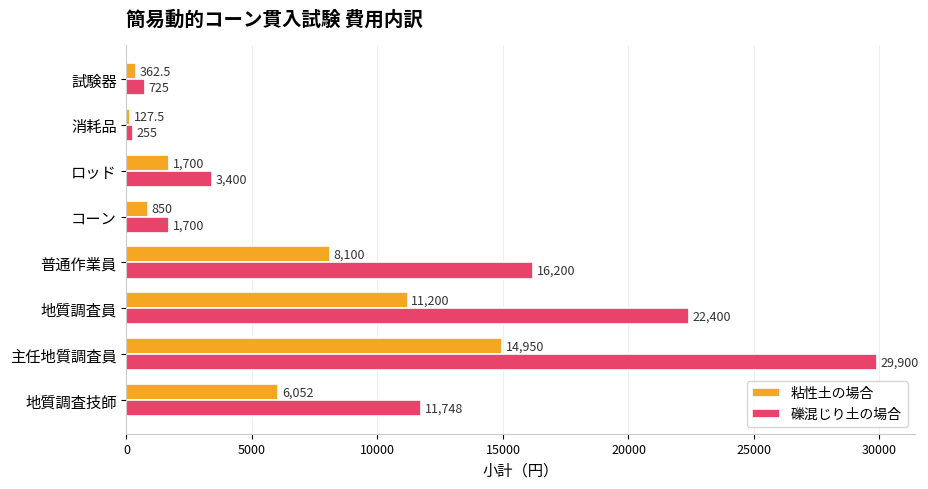

Which series has the largest range (max minus min)?

礫混じり土の場合